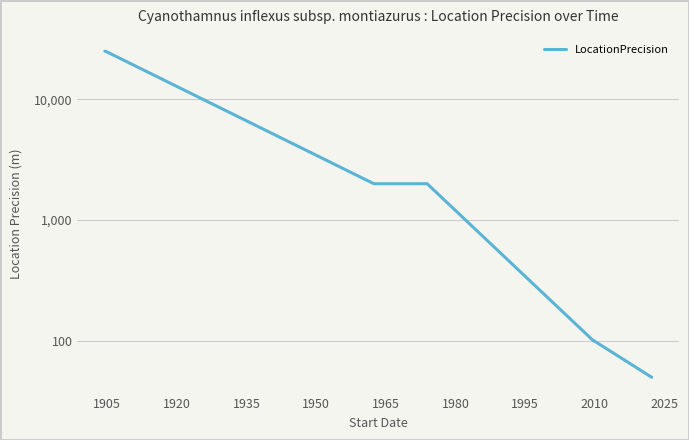

Where is the data nearest to the value 12525?

1920